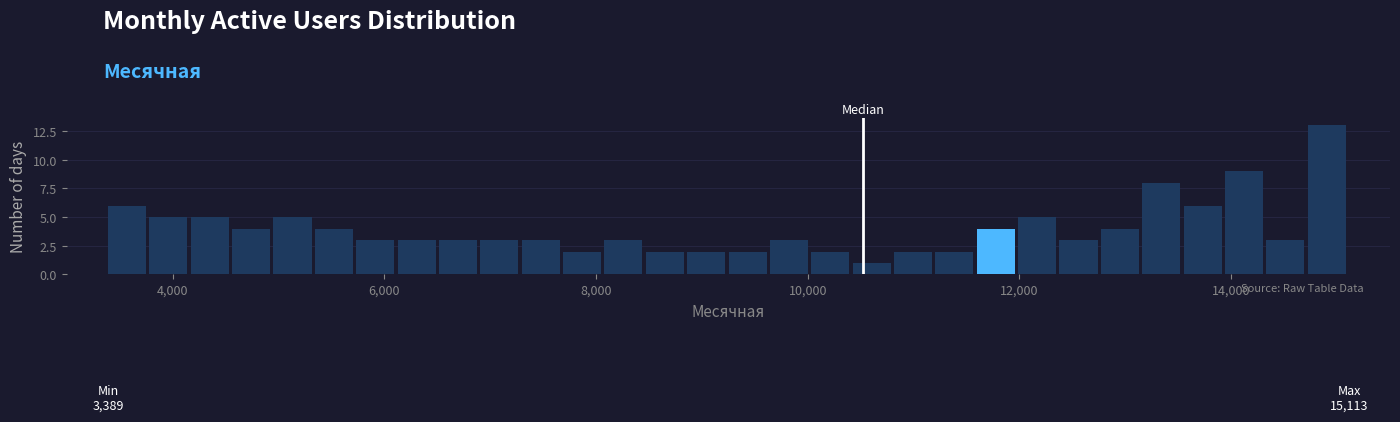

Around what value on the x-axis is the tallest bar? Give the approximate position of its centre, as read against the axis.

15000